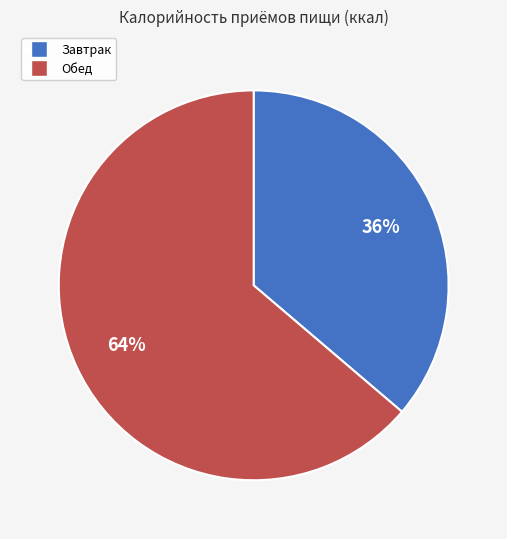

Which category has the biggest portion of the pie?

Обед